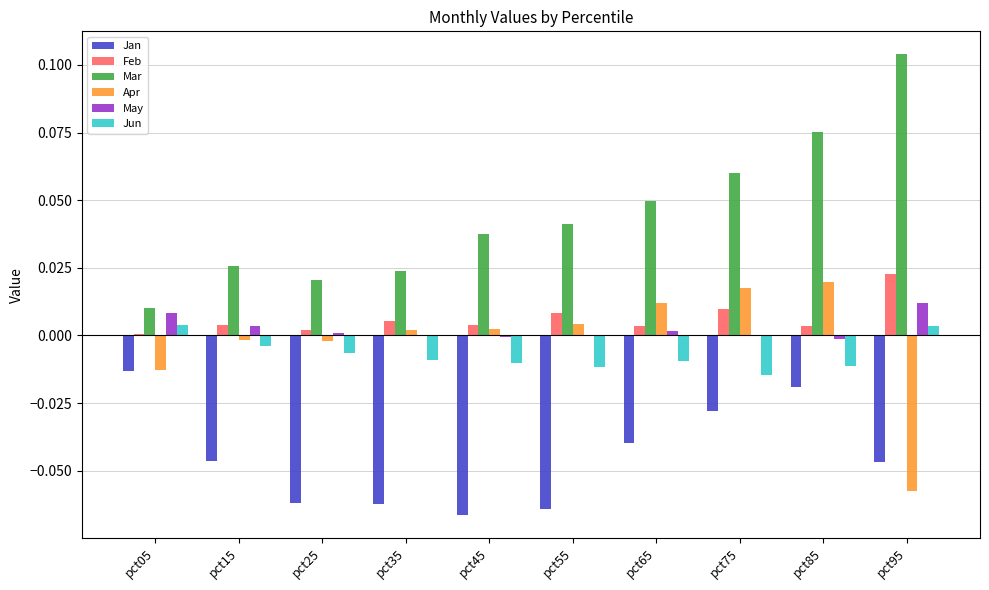

At which label does Apr reach its peak?

pct85